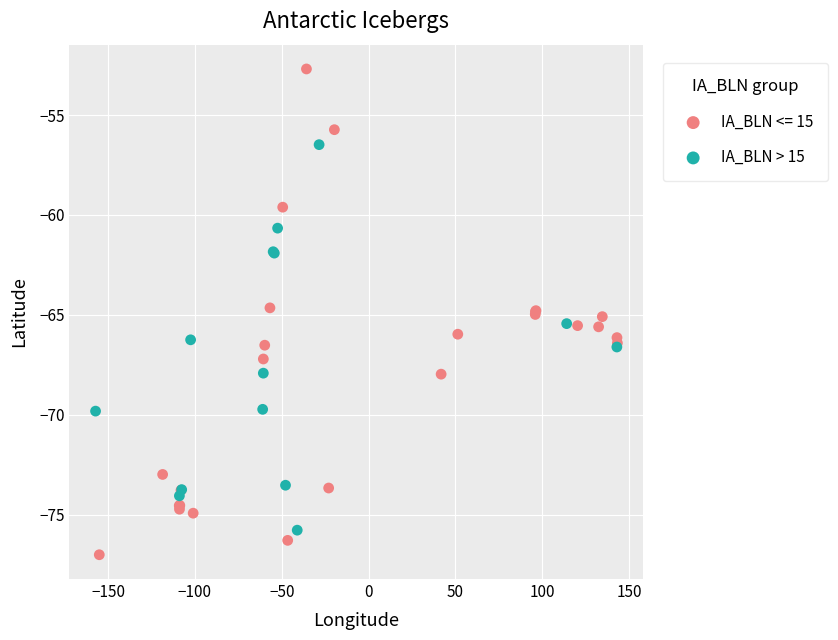

Which series reaches the maximum Y coordinate?

IA_BLN <= 15